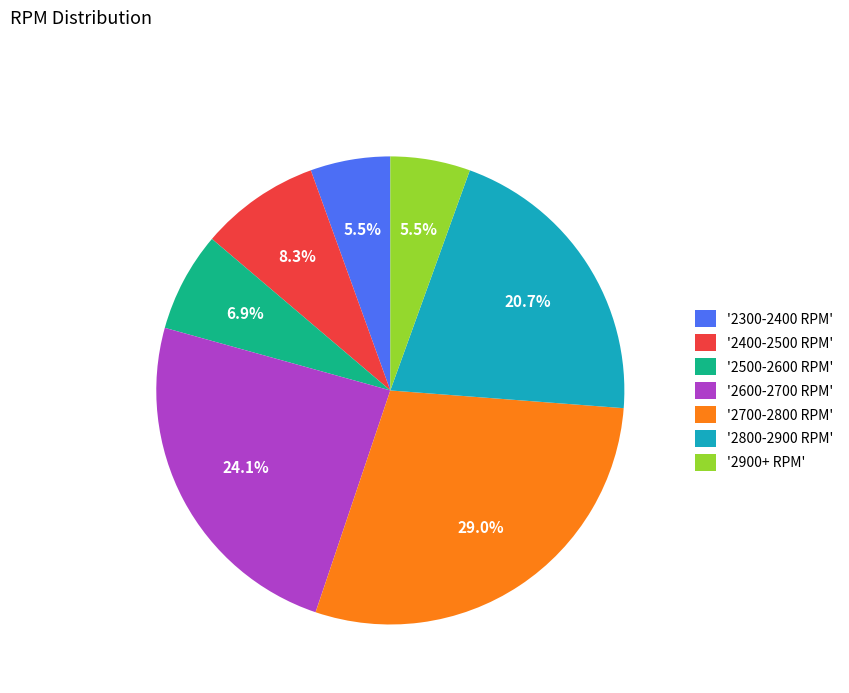

How many slices are in this pie chart?

7